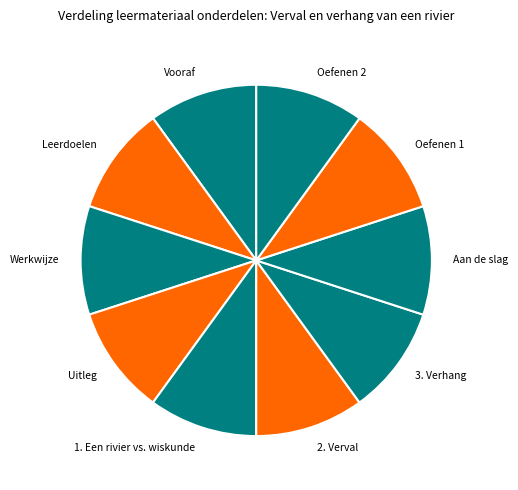

Approximately how many times larger is the value at Leerdoelen compared to 1. Een rivier vs. wiskunde?

1.0